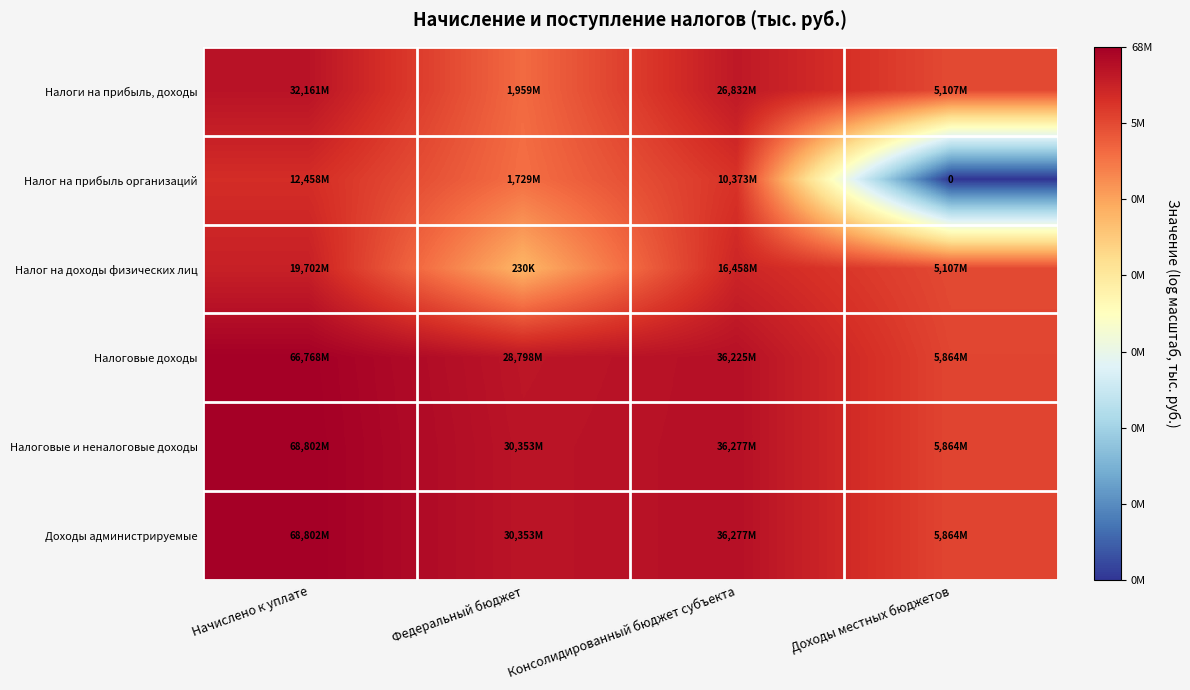

True or false: Налоговые доходы has a value of 15.6 at Доходы местных бюджетов.

True